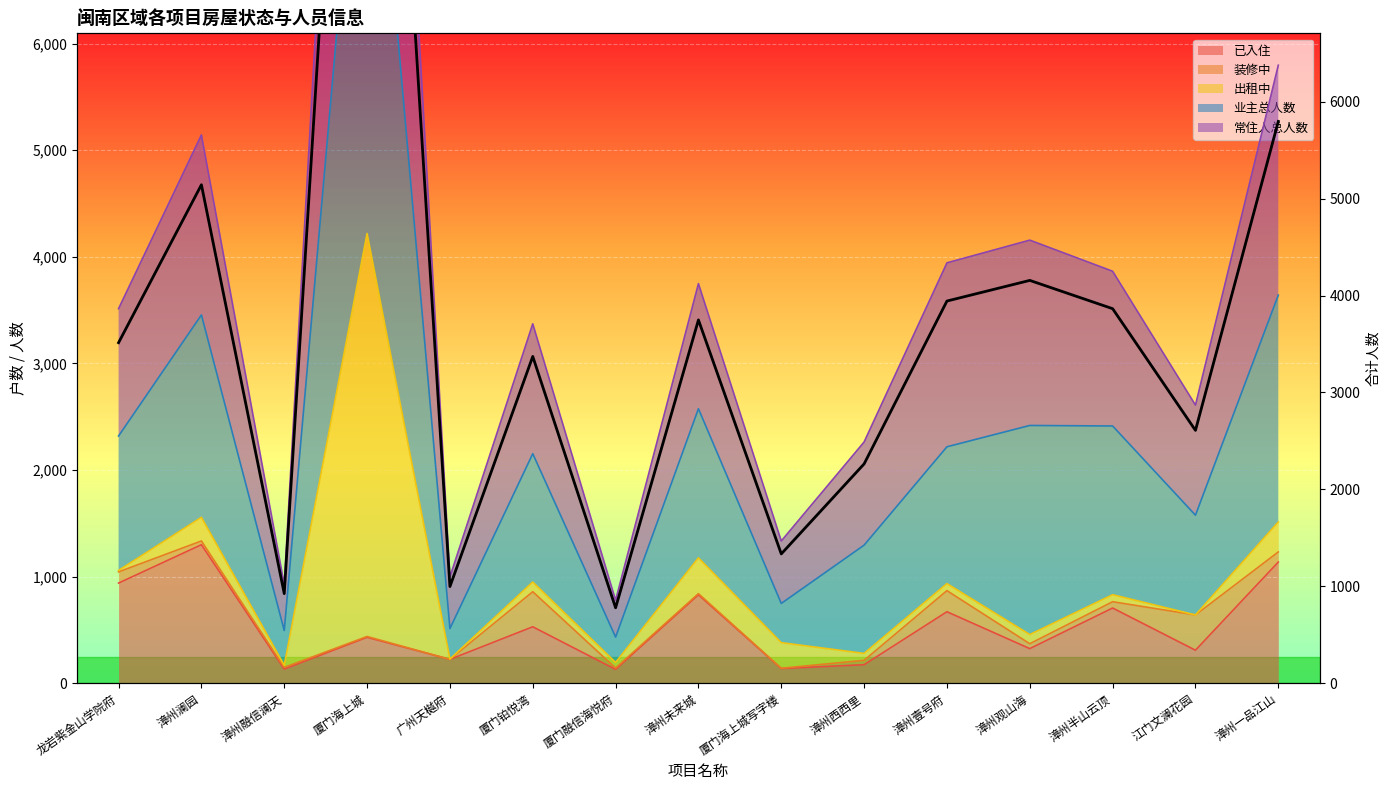

What position from the left is 厦门海上城写字楼?

9